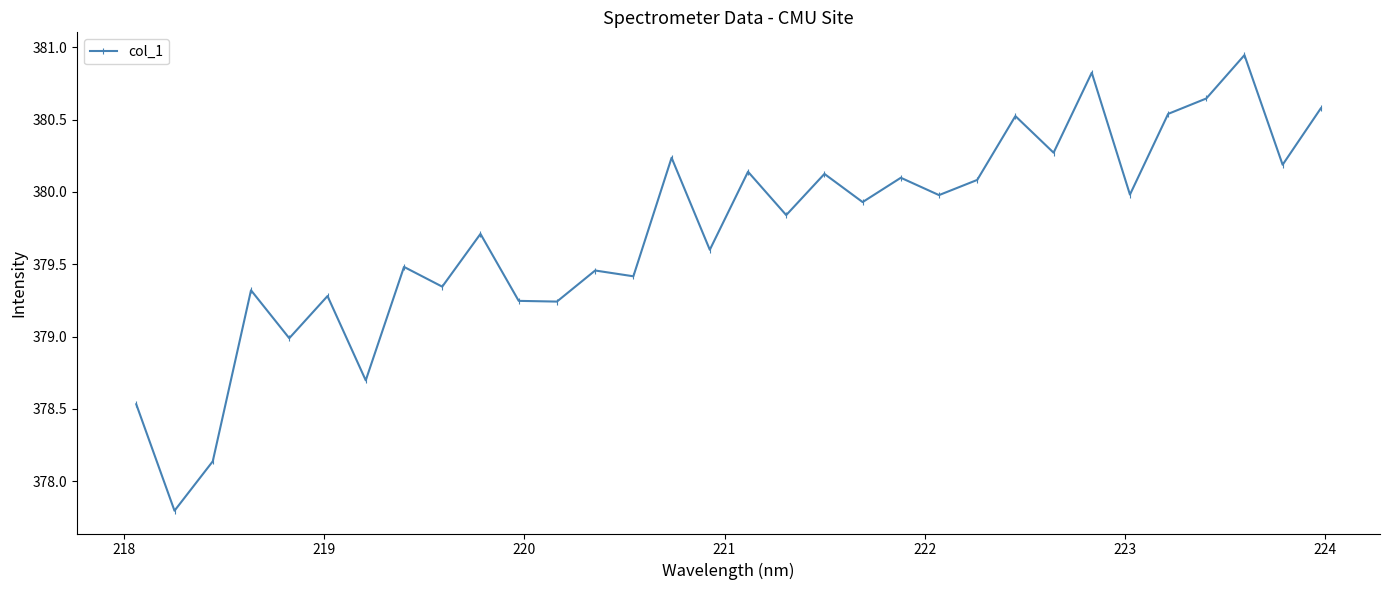

Count the number of data series in this chart.

1